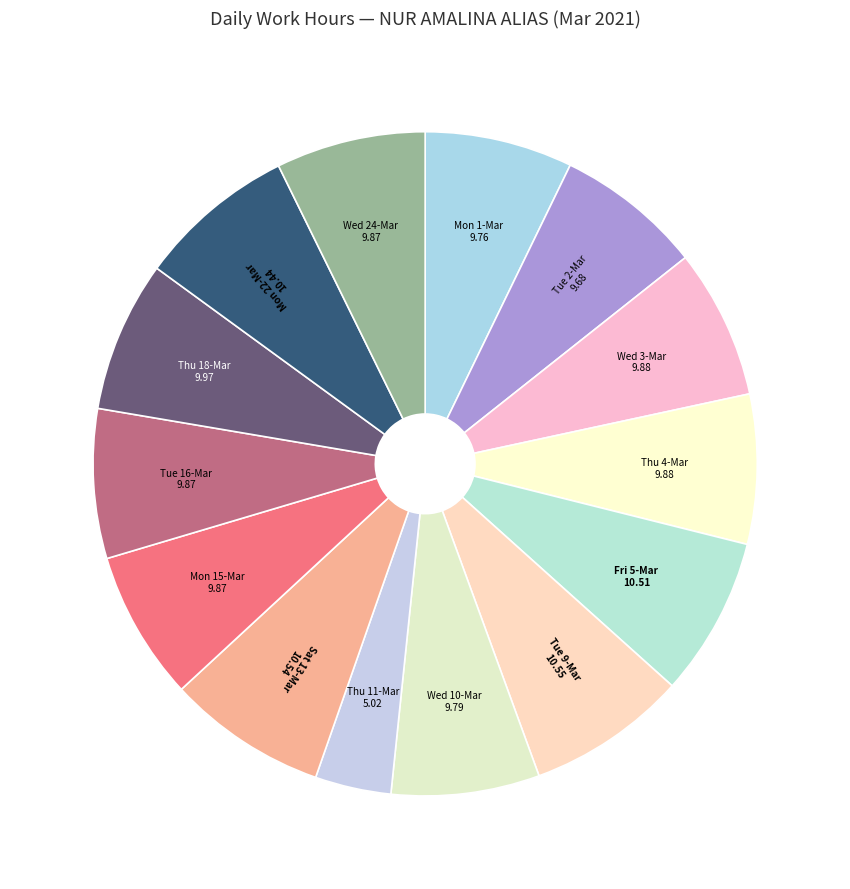

How many segments does this pie chart have?

14